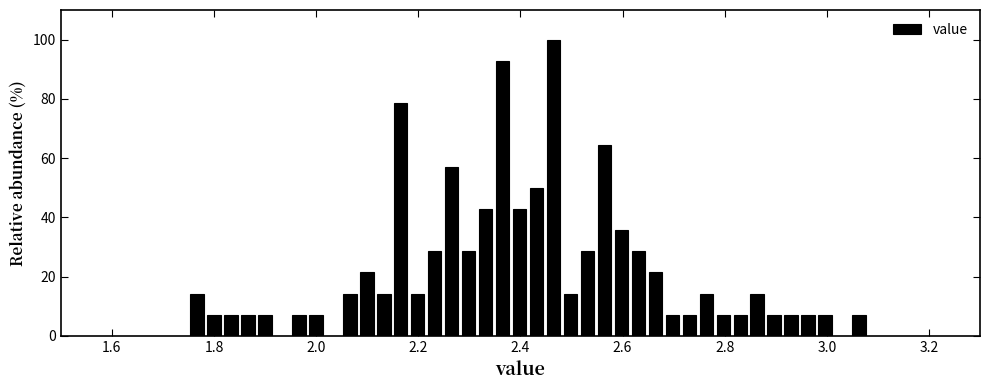

Around what value on the x-axis is the tallest bar? Give the approximate position of its centre, as read against the axis.

2.46